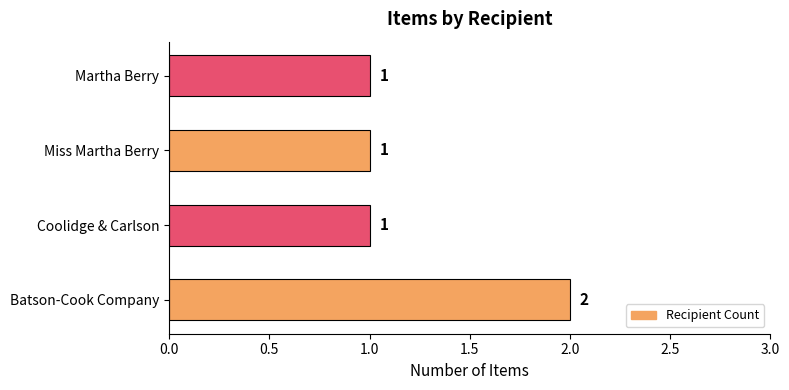

Count the values in the range 1 to 2.

4